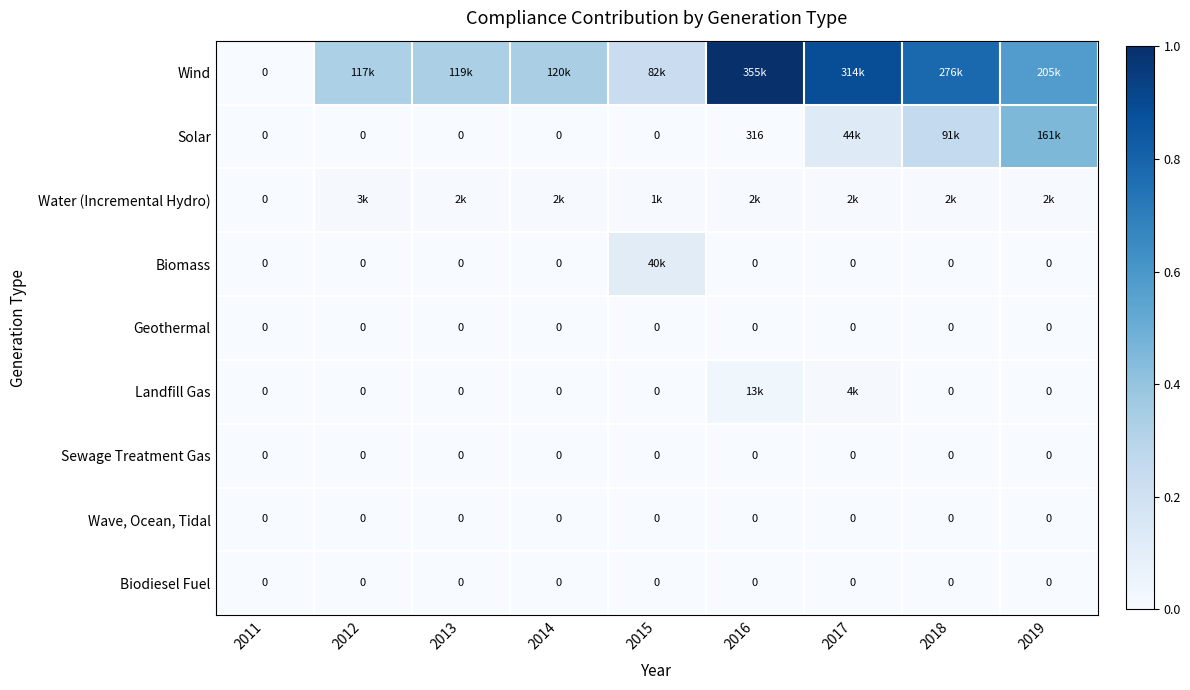

Rank the series by their maximum value, from highest to lowest.

Wind, Solar, Biomass, Landfill Gas, Water (Incremental Hydro), Geothermal, Sewage Treatment Gas, Wave, Ocean, Tidal, Biodiesel Fuel